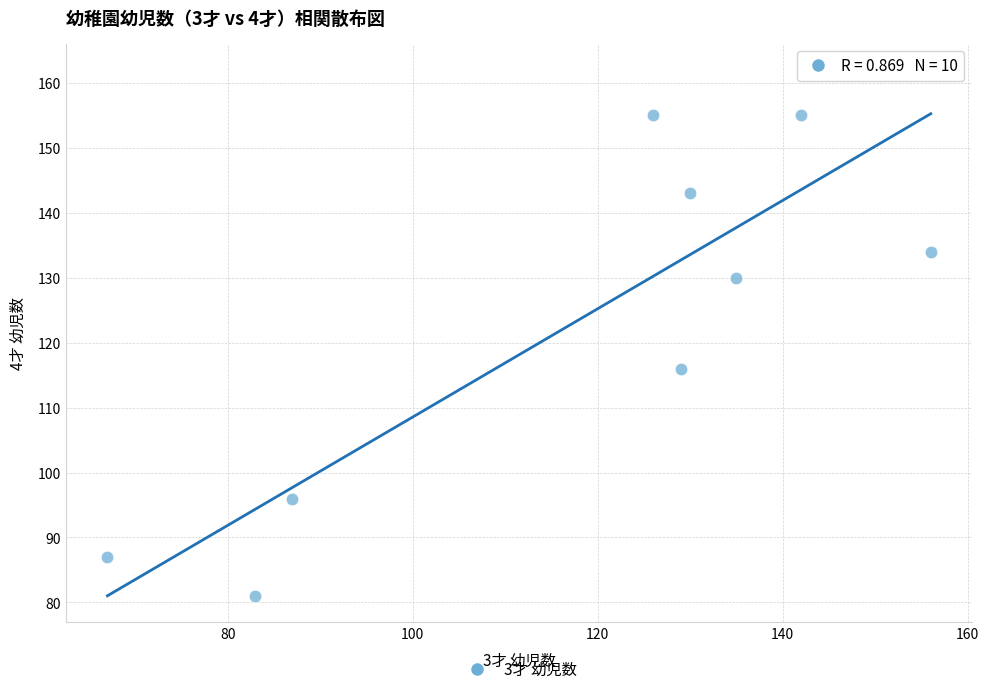

What is the average Y value?

126